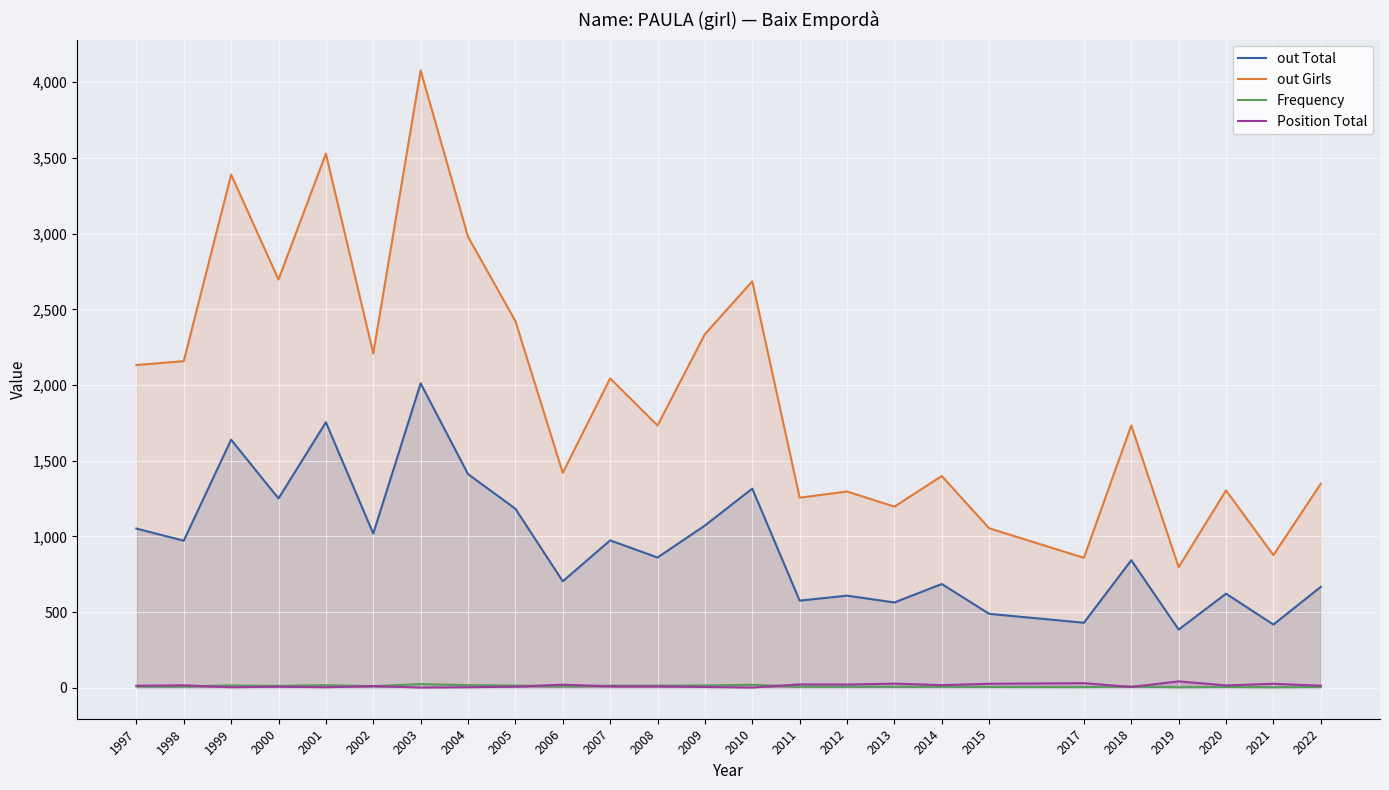

Which series has the widest spread of values?

out Girls